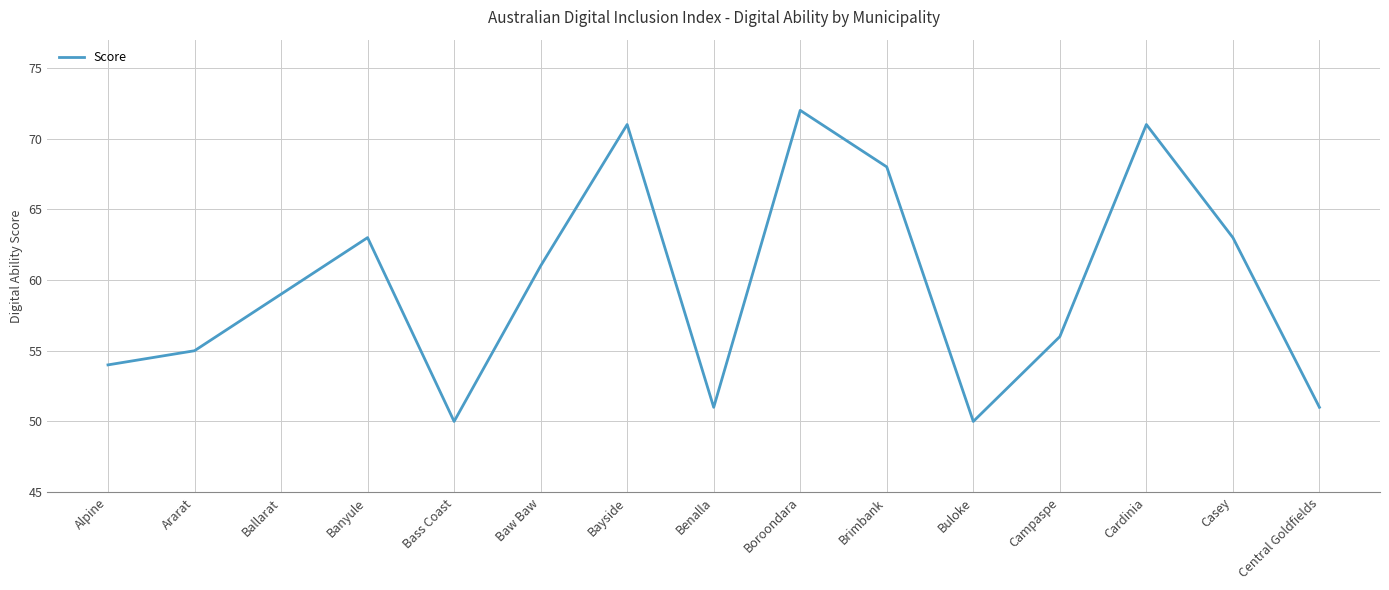

Is it true that the value at Boroondara is 32?

False